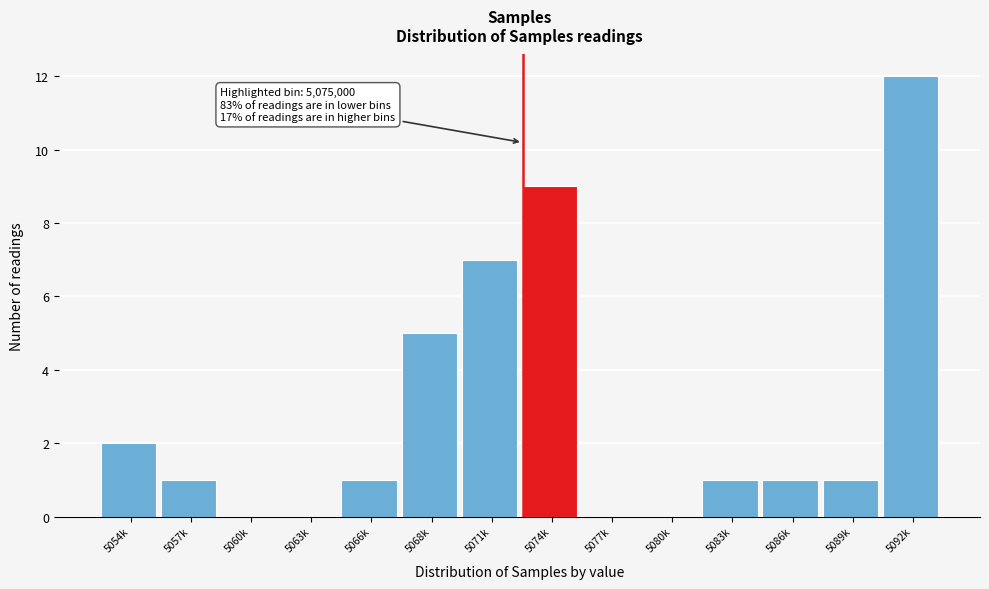

Reading right to left, list all the values displayed in this chart.

5092k=12	5089k=1	5086k=1	5083k=1	5080k=0	5077k=0	5074k=9	5071k=7	5068k=5	5066k=1	5063k=0	5060k=0	5057k=1	5054k=2